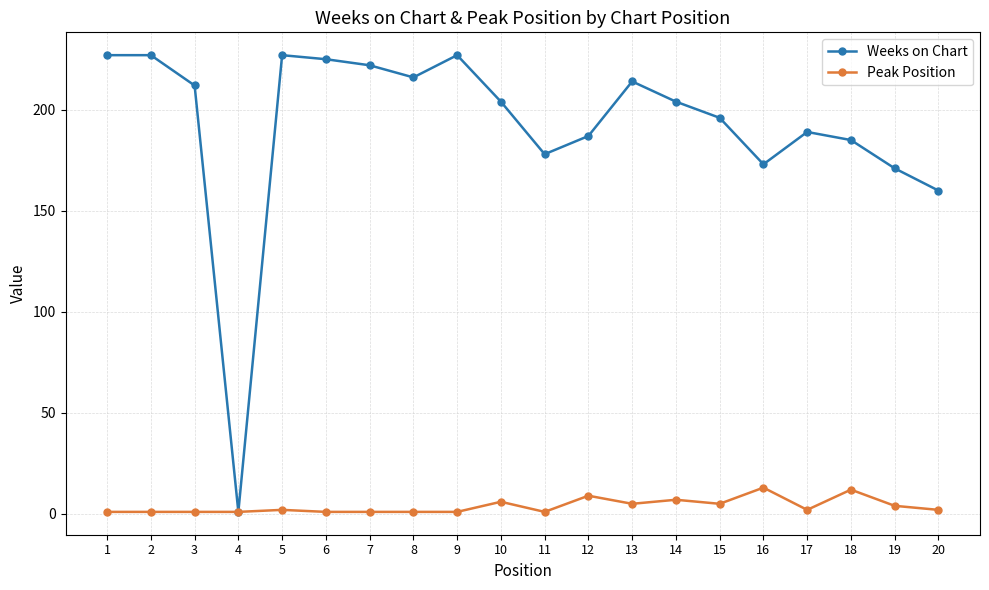

The Peak Position series shows 12 at 18. True or false?

True